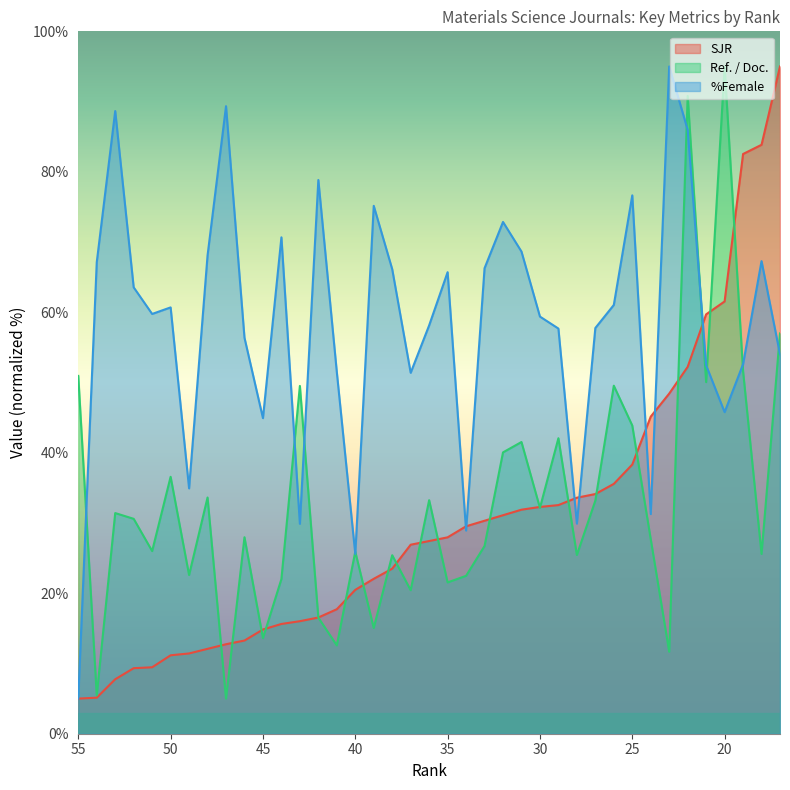

The Ref. / Doc. series shows 22.4 at 30. True or false?

False